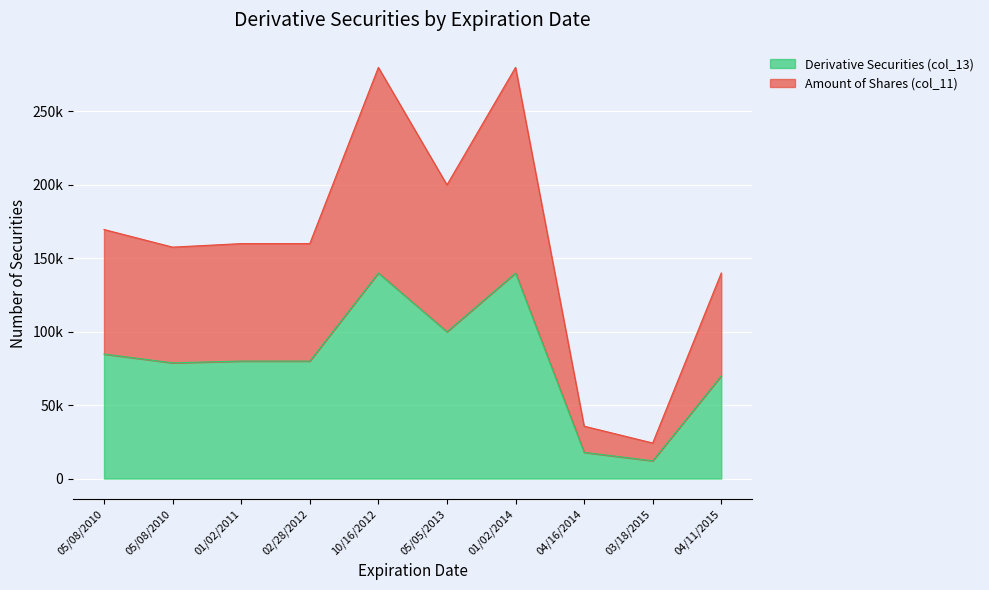

What is the spread (max minus min) of values at 05/08/2010?

84800